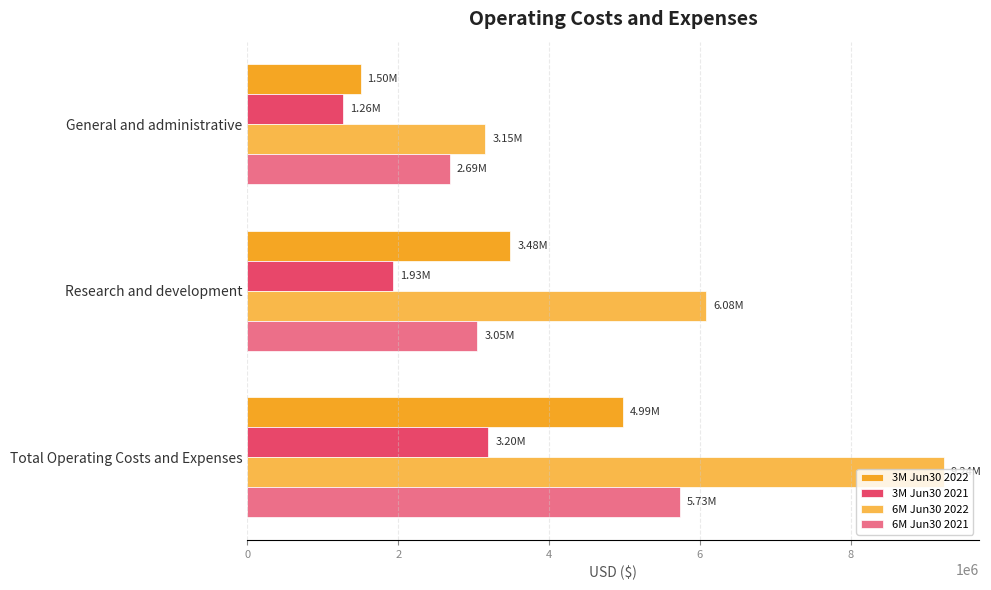

What is the difference between the highest and lowest values at Total Operating Costs and Expenses?

6040000